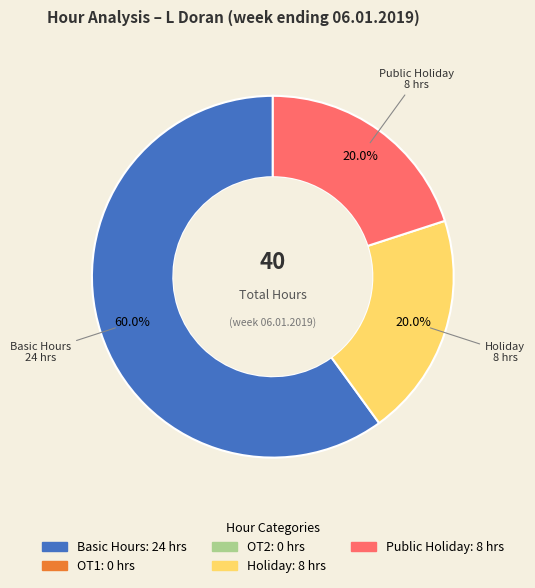

Does any single category account for the majority?

Yes